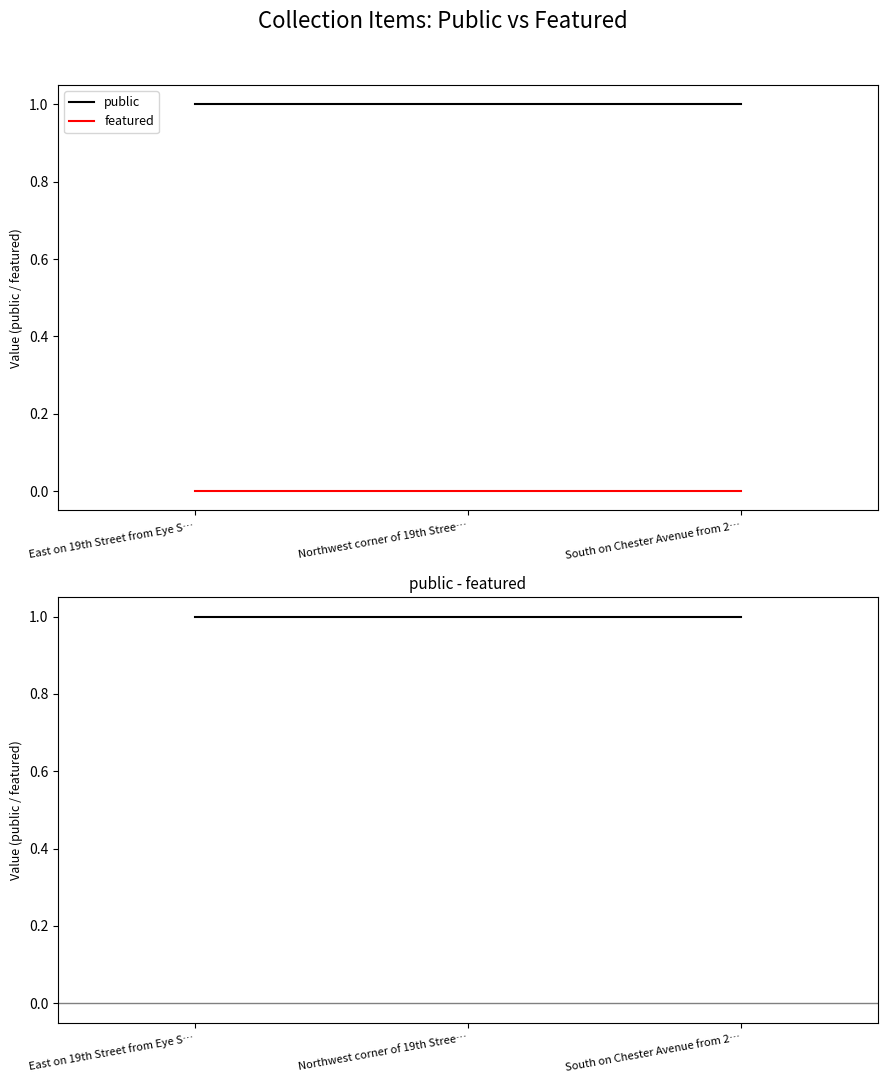

What is the maximum value for public - featured?

1